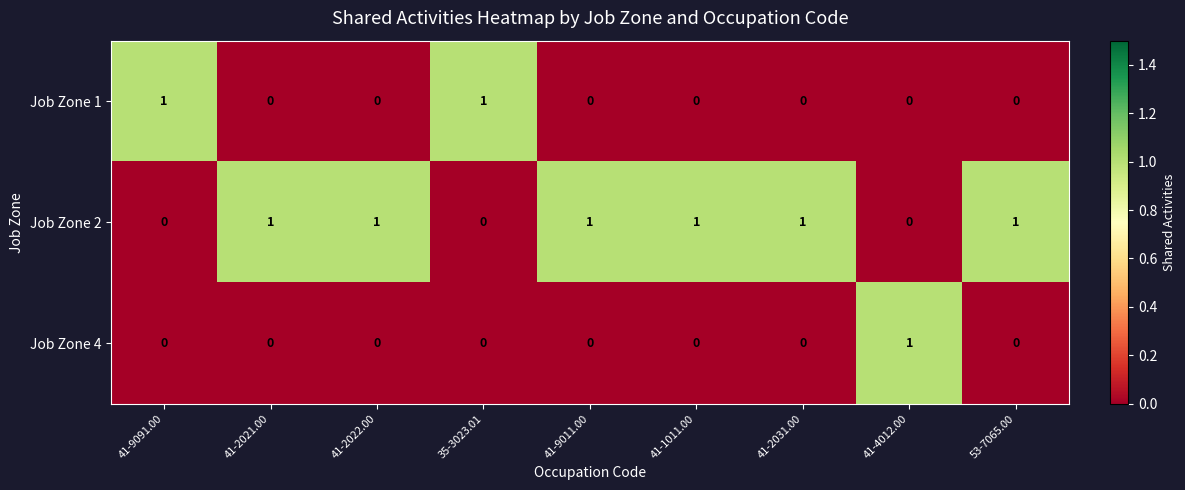

At how many categories does at least one series exceed 0?

9